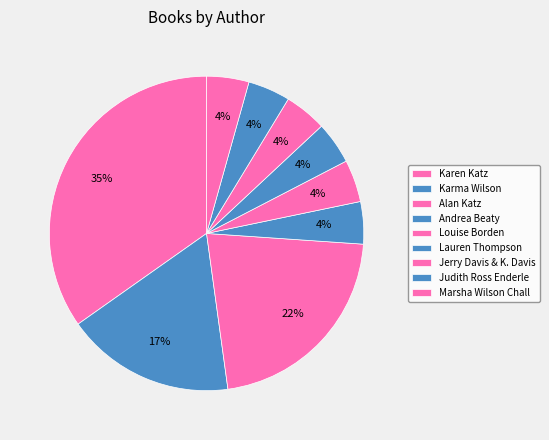

How many slices are in this pie chart?

9